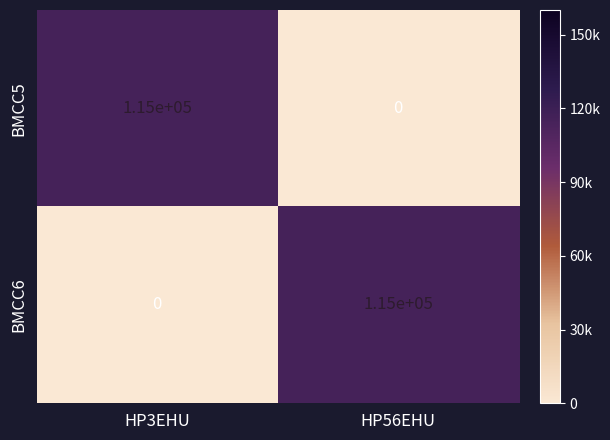

At HP56EHU, list the series in order from largest to smallest.

BMCC6, BMCC5